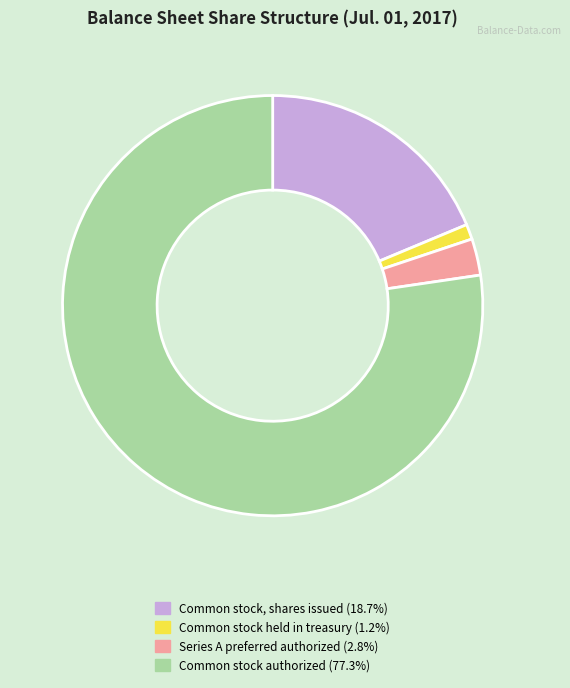

How many segments does this pie chart have?

4